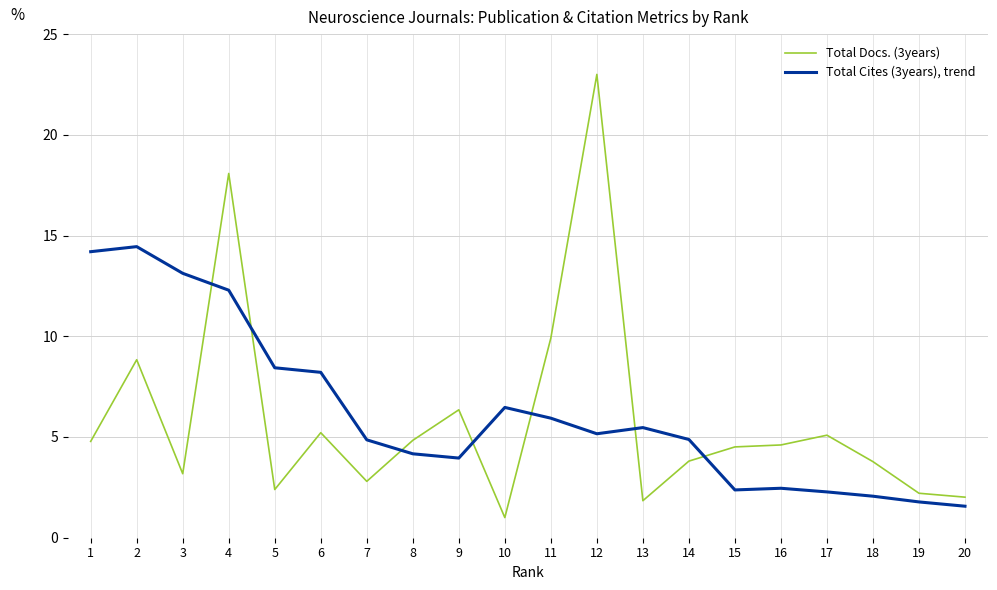

Is the value of Total Docs. (3years) at 15 greater than the value of Total Cites (3years), trend at 2?

No